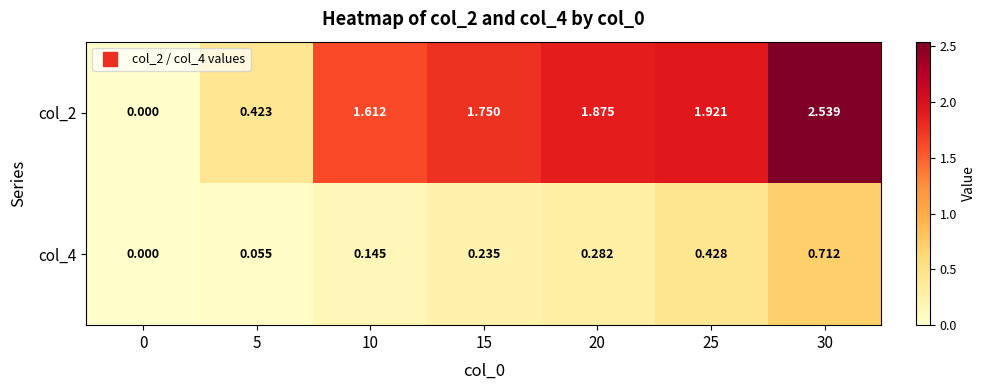

What is the spread (max minus min) of values at 15?

1.5